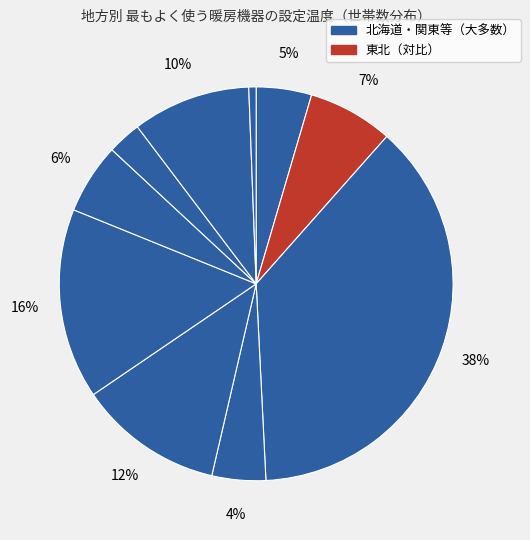

Rank the categories by value from lowest to highest.

沖縄, 四国, 北陸, 北海道, 中国, 東北, 九州, 東海, 近畿, 関東甲信